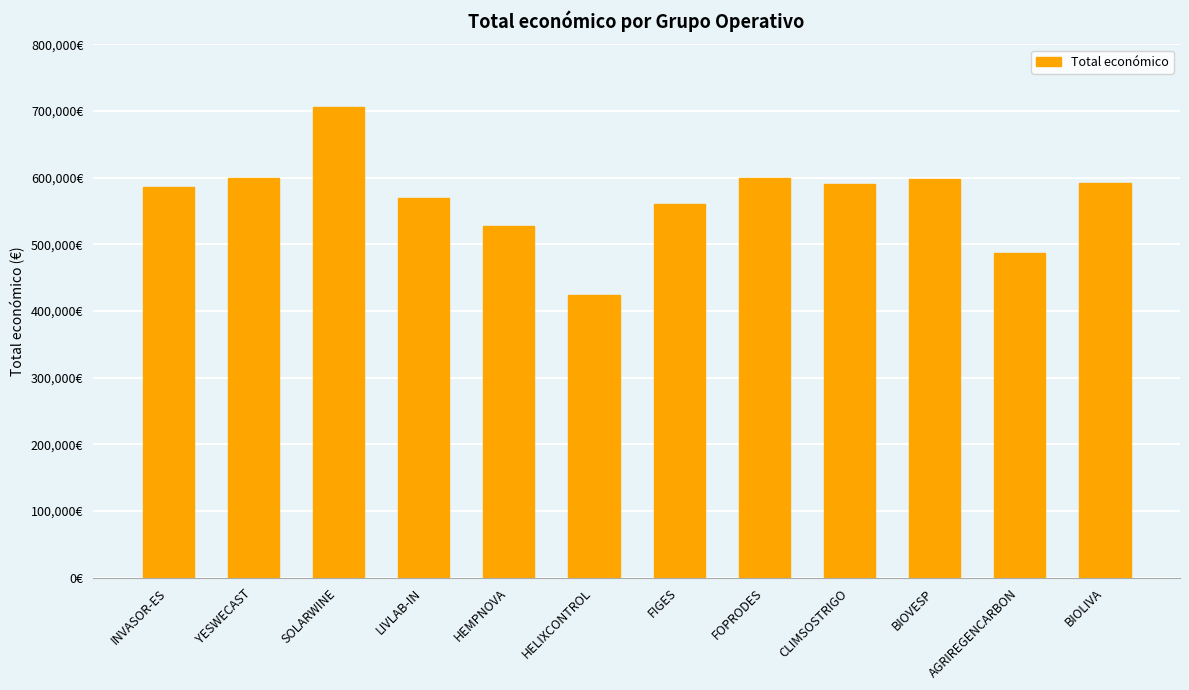

True or false: the data shows 388424 at SOLARWINE.

False